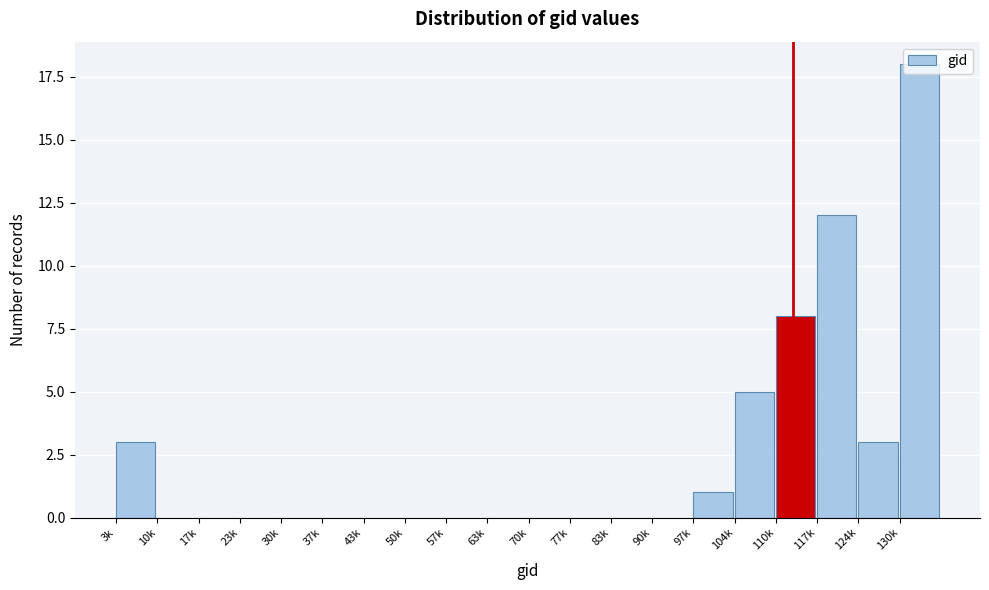

What is the maximum value shown in the chart?

18